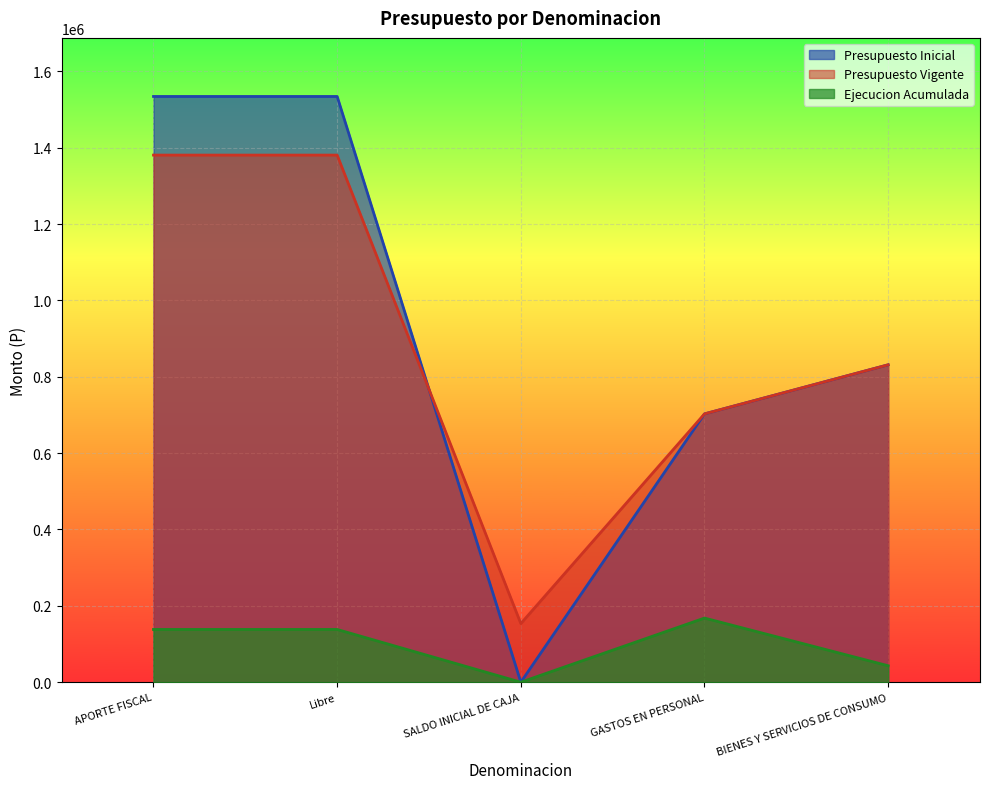

How many lines are shown in the chart?

3